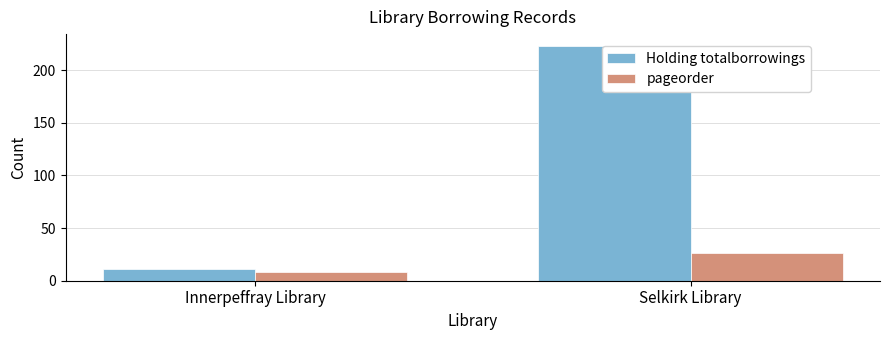

Does the chart contain stacked bars?

No